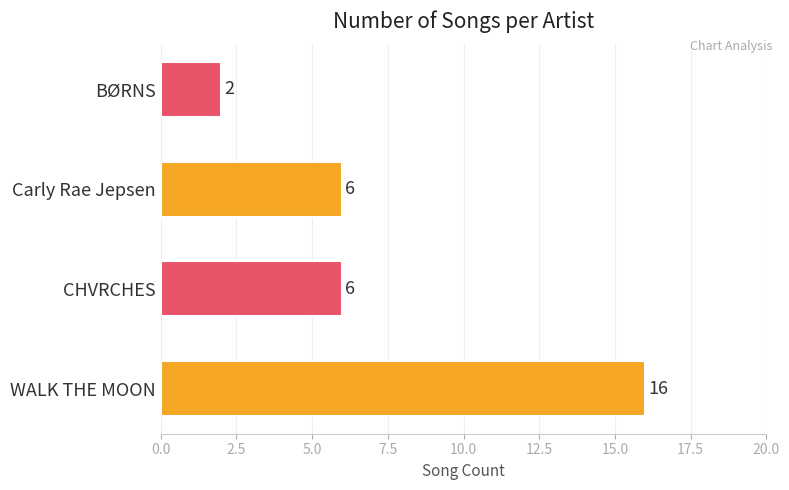

True or false: the data shows 3 at Carly Rae Jepsen.

False